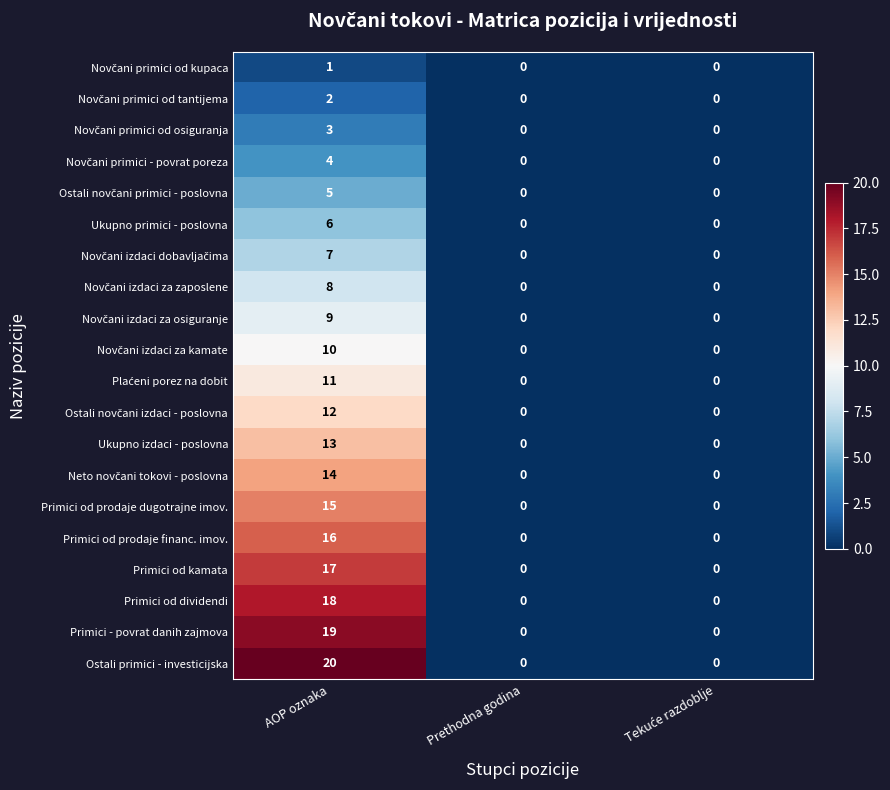

What is the average value of the Primici od prodaje financ. imov. series?

5